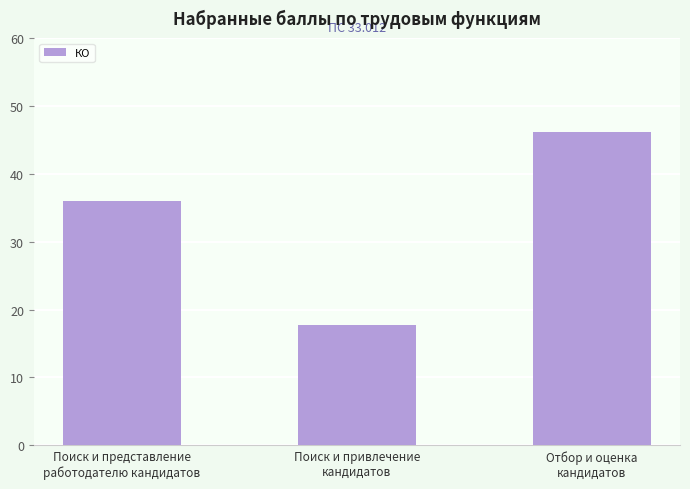

Rank the categories by value from highest to lowest.

Отбор и оценка
кандидатов, Поиск и представление
работодателю кандидатов, Поиск и привлечение
кандидатов